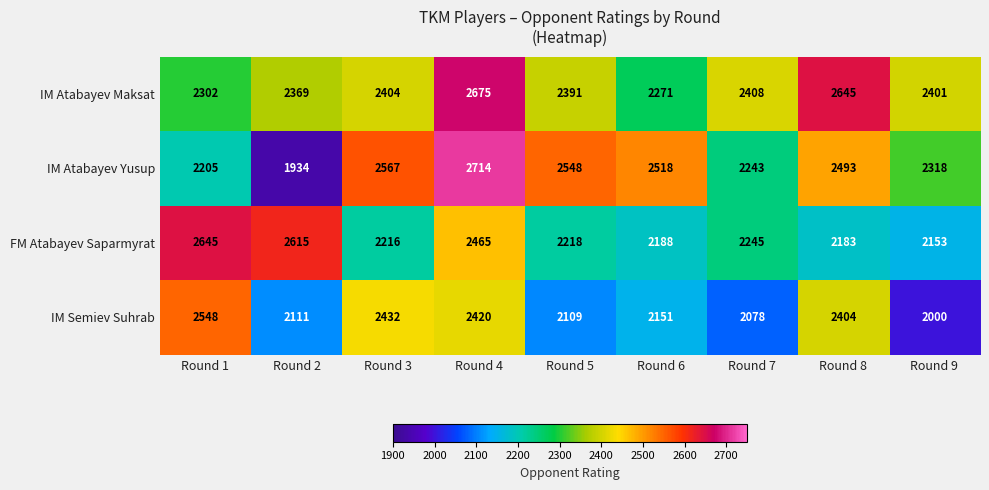

Rank the series by their average value, from highest to lowest.

IM Atabayev Maksat, IM Atabayev Yusup, FM Atabayev Saparmyrat, IM Semiev Suhrab